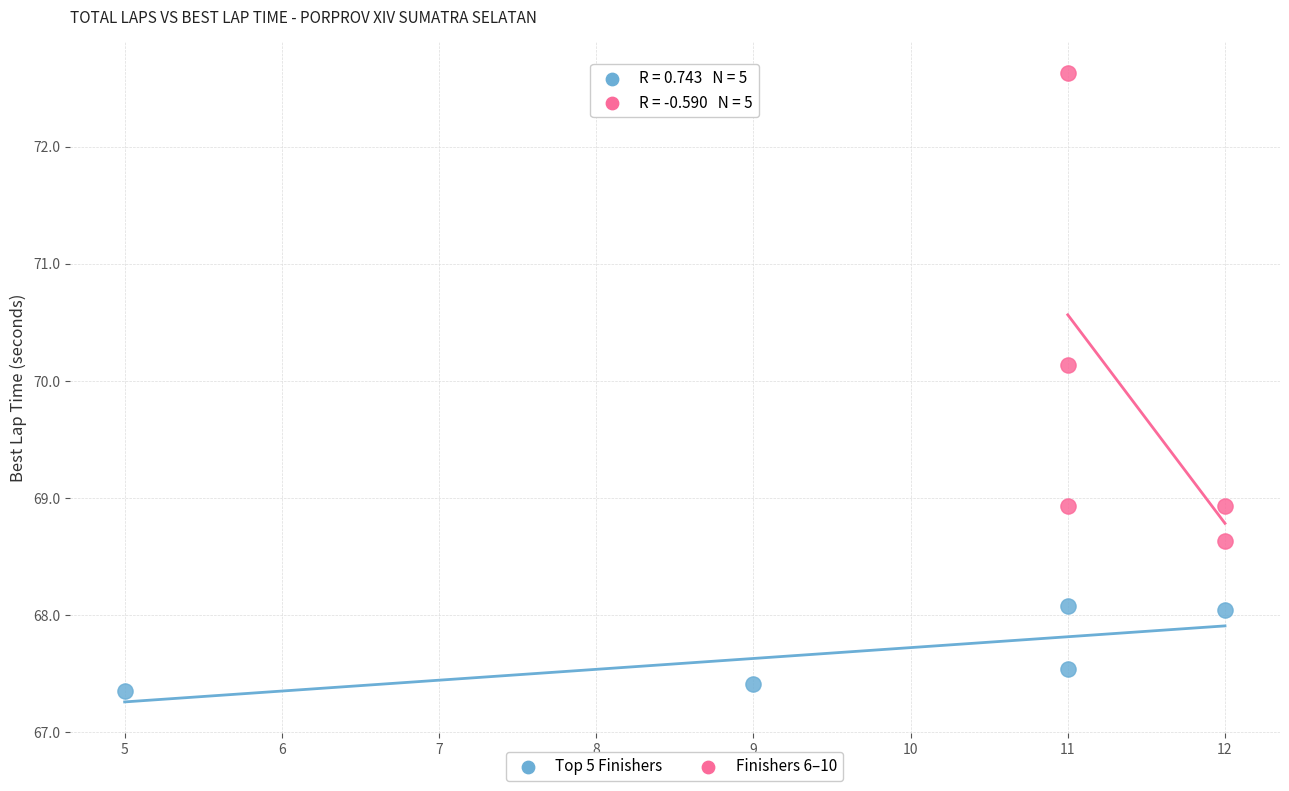

What are all the series names shown in the legend?

Top 5 Finishers, Finishers 6–10